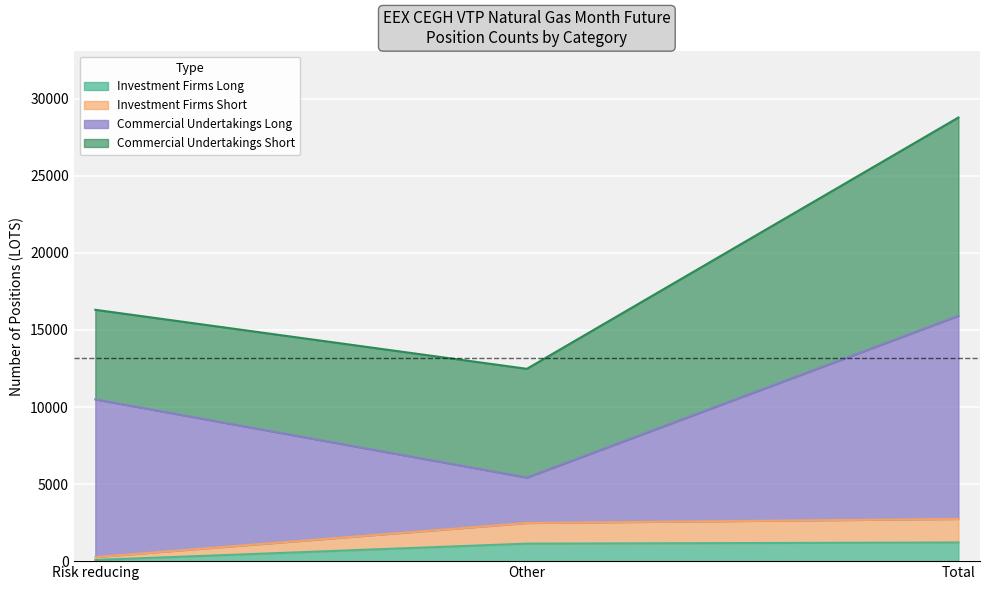

Which has a higher value, Other or Risk reducing?

Other